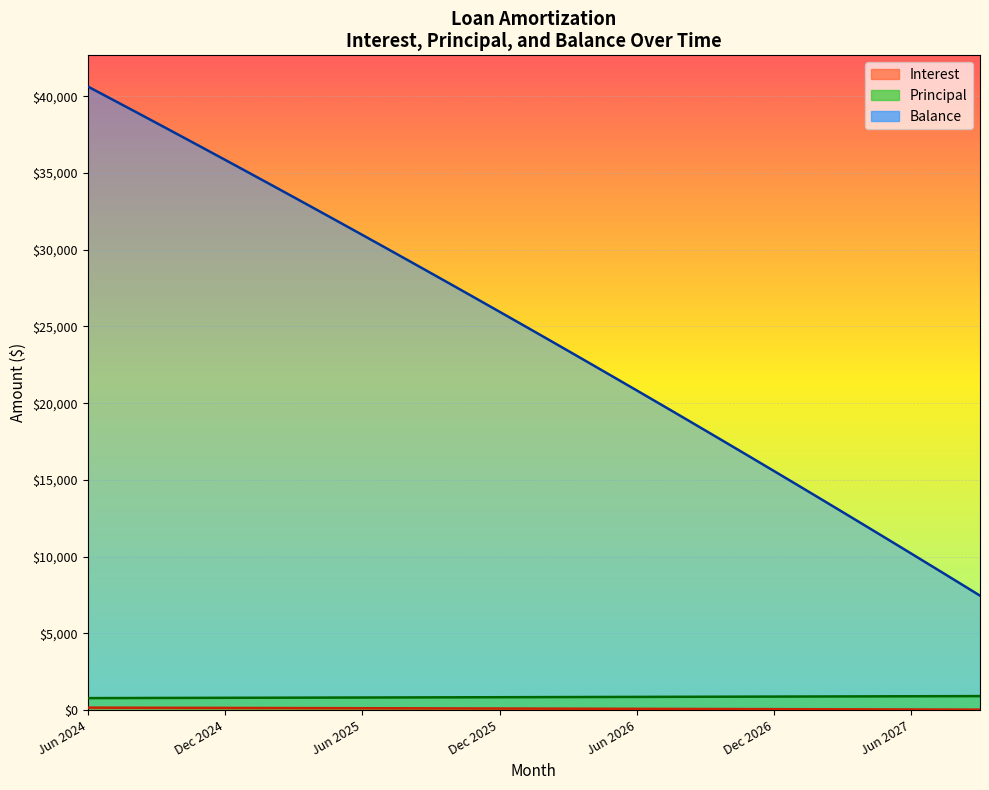

How many series are shown in this chart?

3